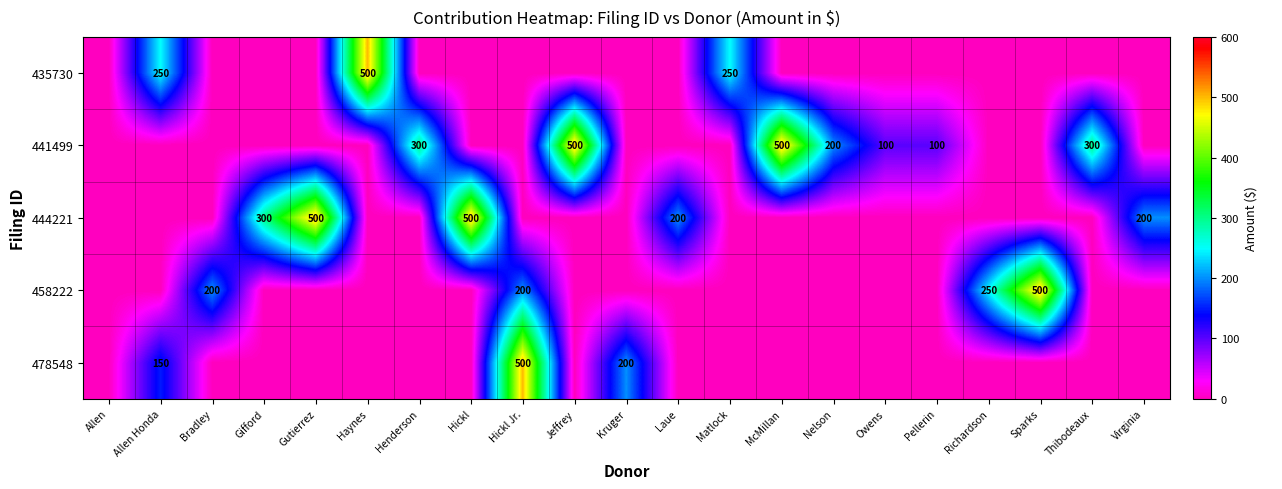

Is it true that 441499 equals 149 at Pellerin?

False